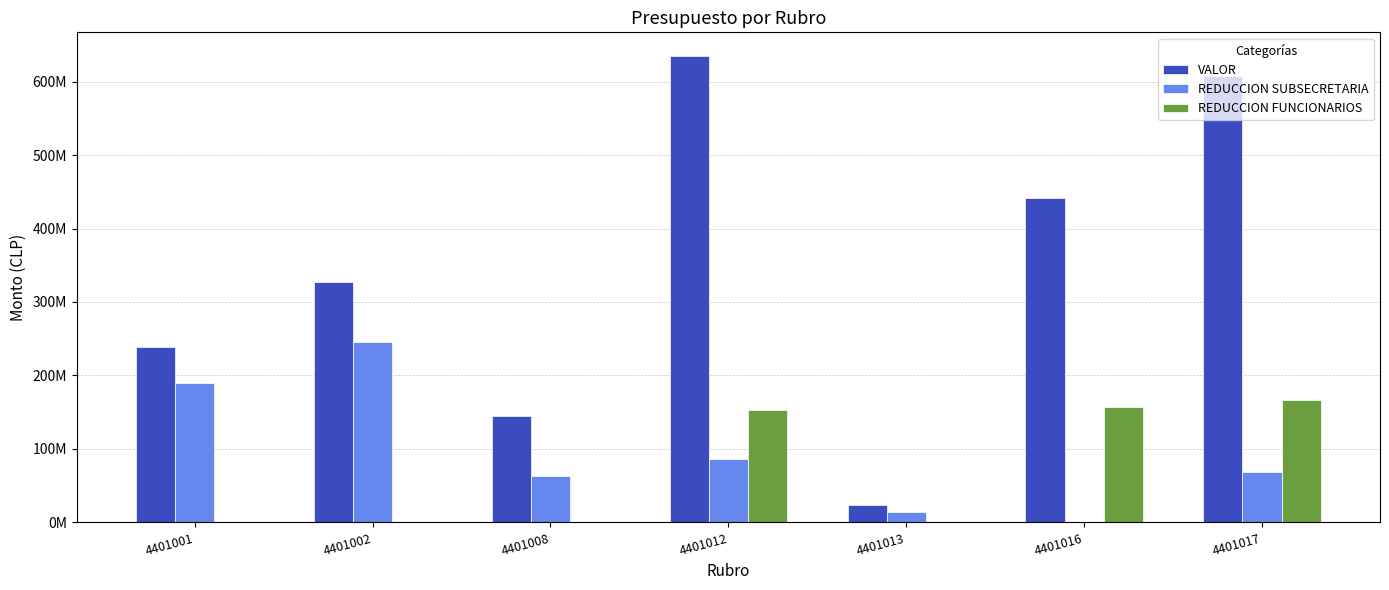

List the series in order of their peak value, lowest first.

REDUCCION FUNCIONARIOS, REDUCCION SUBSECRETARIA, VALOR